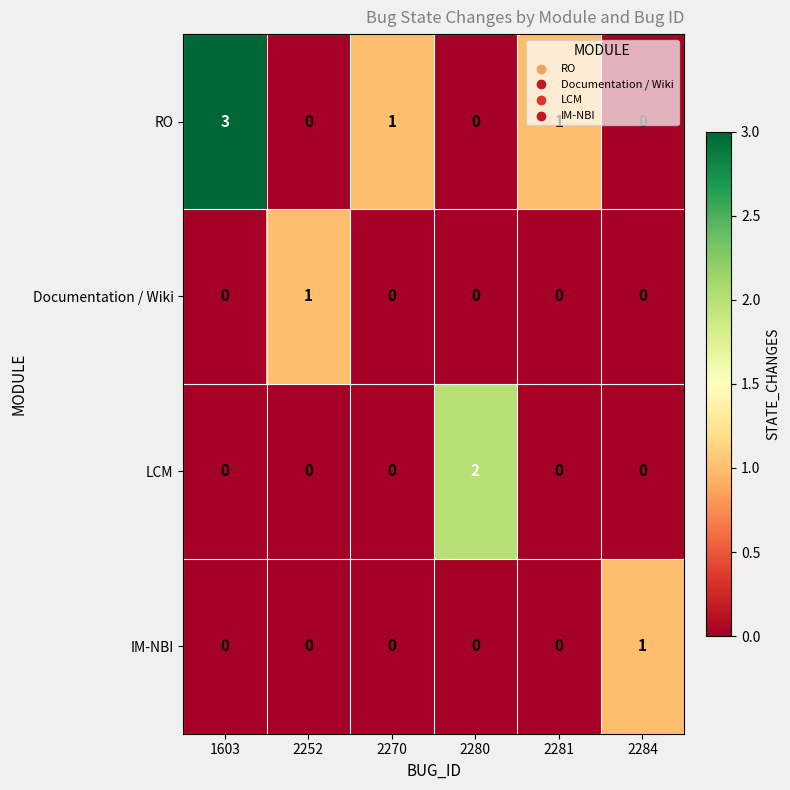

What is the greatest value displayed?

3